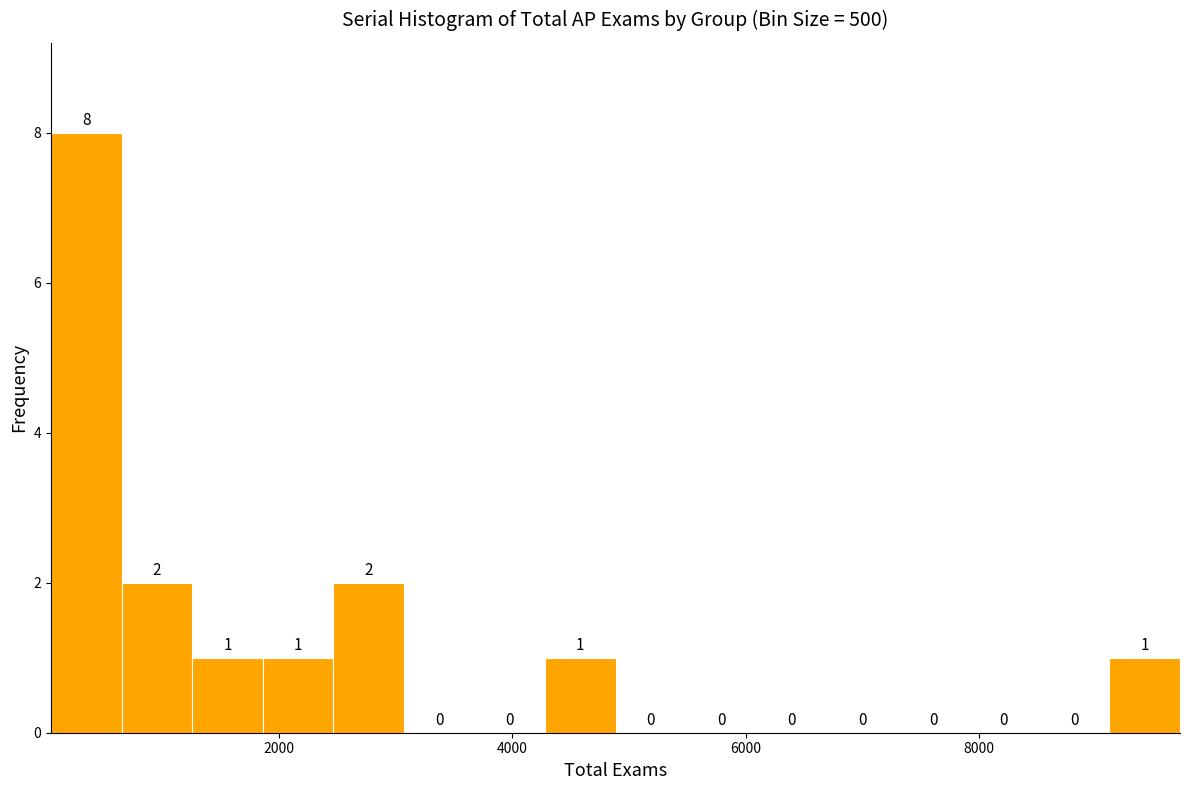

Around what value on the x-axis is the tallest bar? Give the approximate position of its centre, as read against the axis.

400